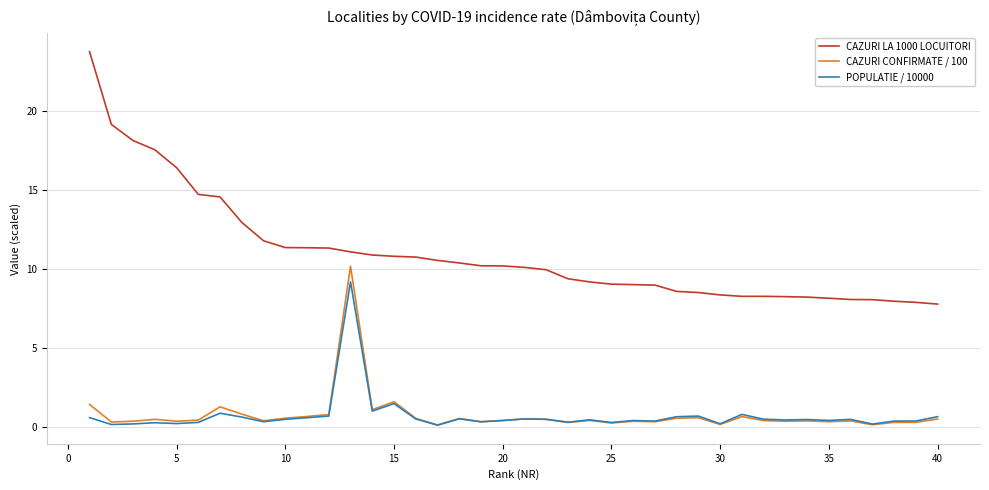

True or false: POPULATIE / 10000 and CAZURI LA 1000 LOCUITORI intersect in this chart.

False